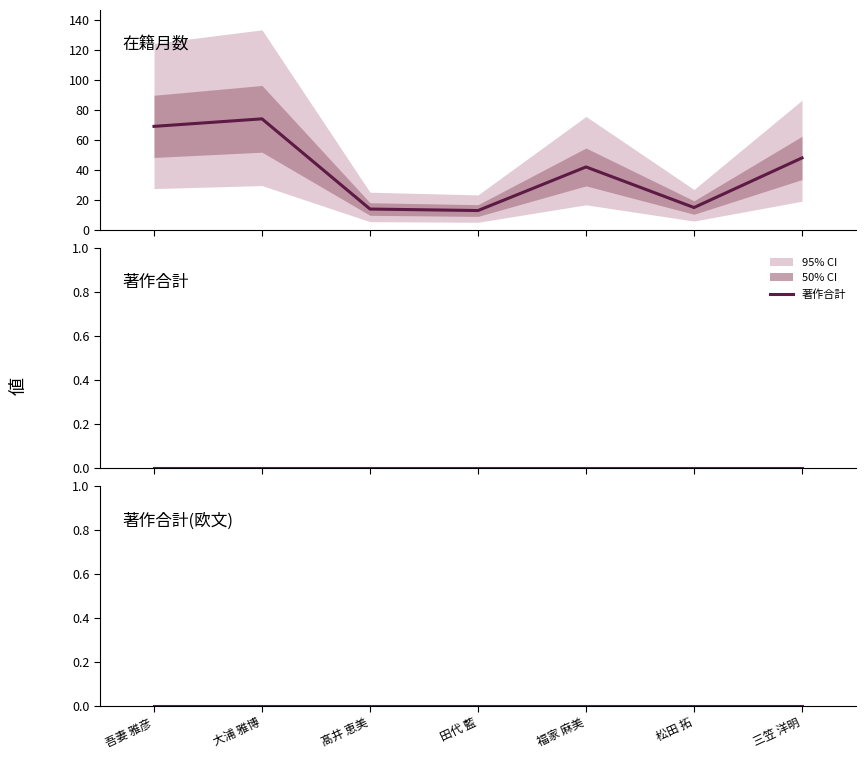

At which label does 在籍月数 first exceed 42?

吾妻 雅彦